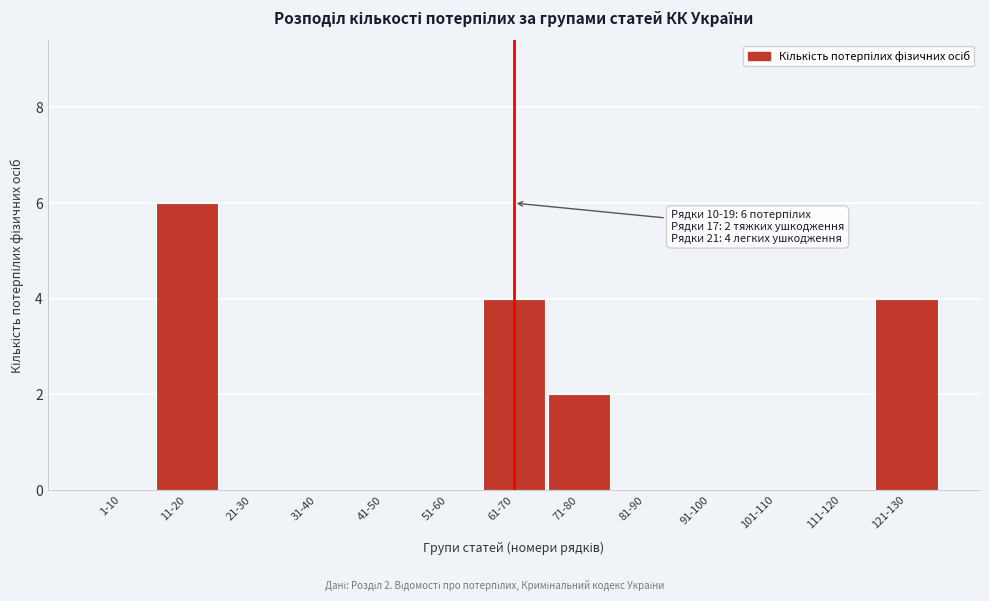

Reading left to right, list all the values displayed in this chart.

1-10=0	11-20=6	21-30=0	31-40=0	41-50=0	51-60=0	61-70=4	71-80=2	81-90=0	91-100=0	101-110=0	111-120=0	121-130=4